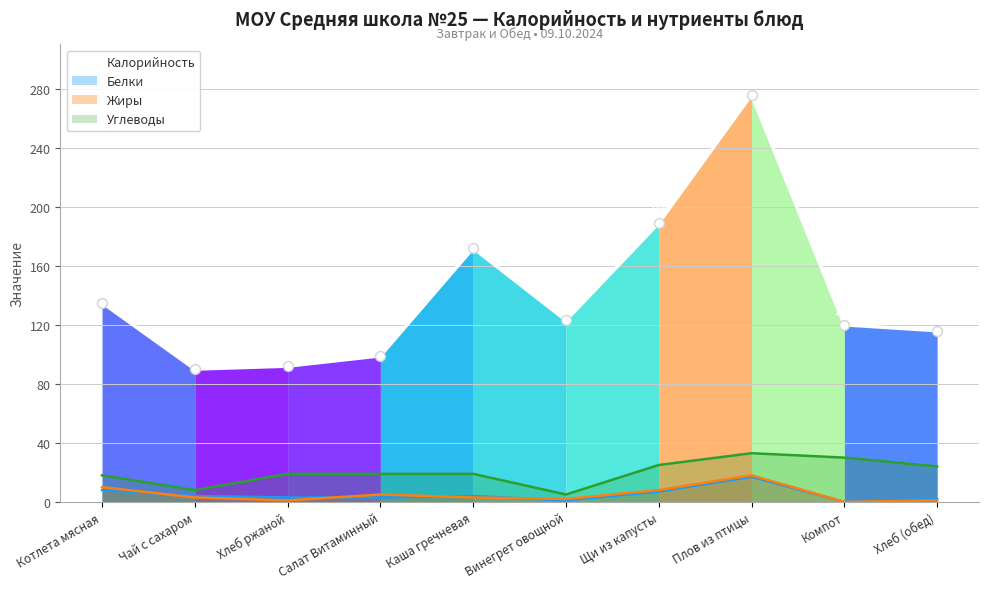

Which has a higher value, Щи из капусты or Салат Витаминный?

Щи из капусты